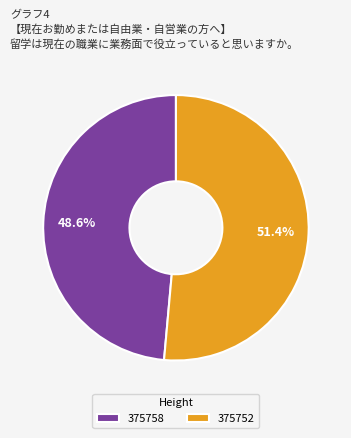

What is the total percentage of 375752 and 375758?

100.0%